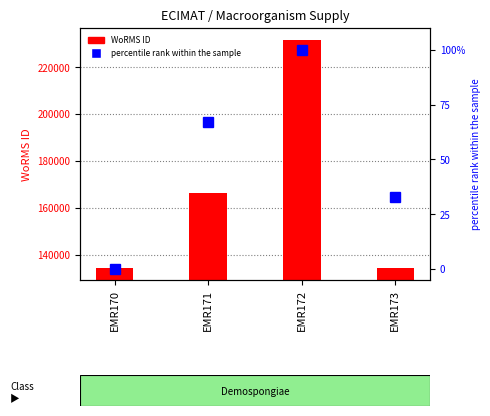

The WoRMS ID series shows 166496 at EMR171. True or false?

True